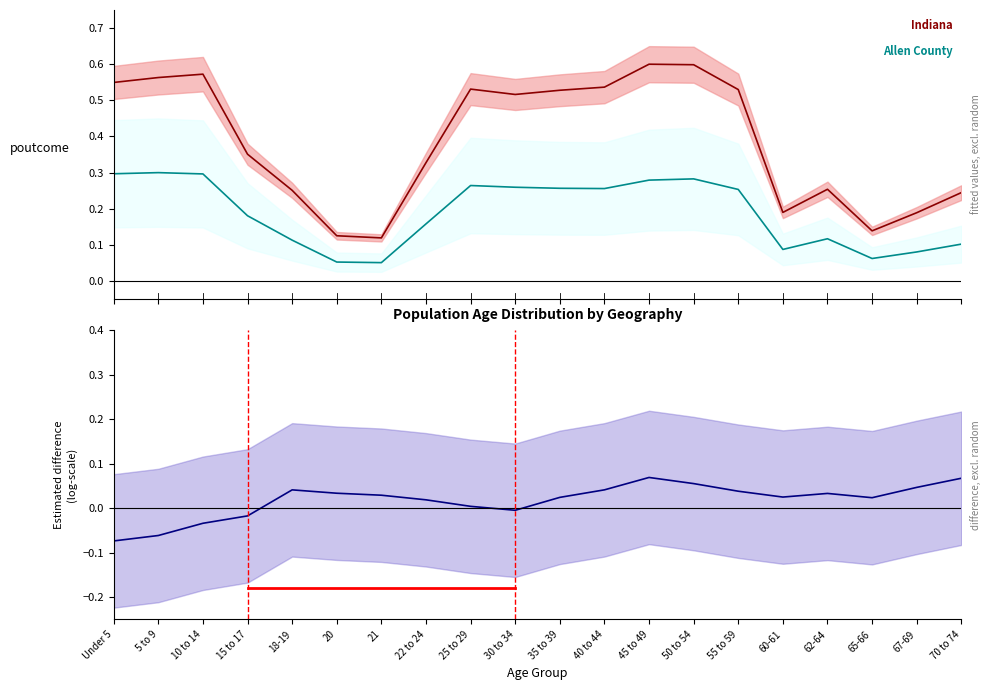

At 50 to 54, list the series in order from largest to smallest.

Indiana (mean), Allen County (mean), Indiana - Allen County